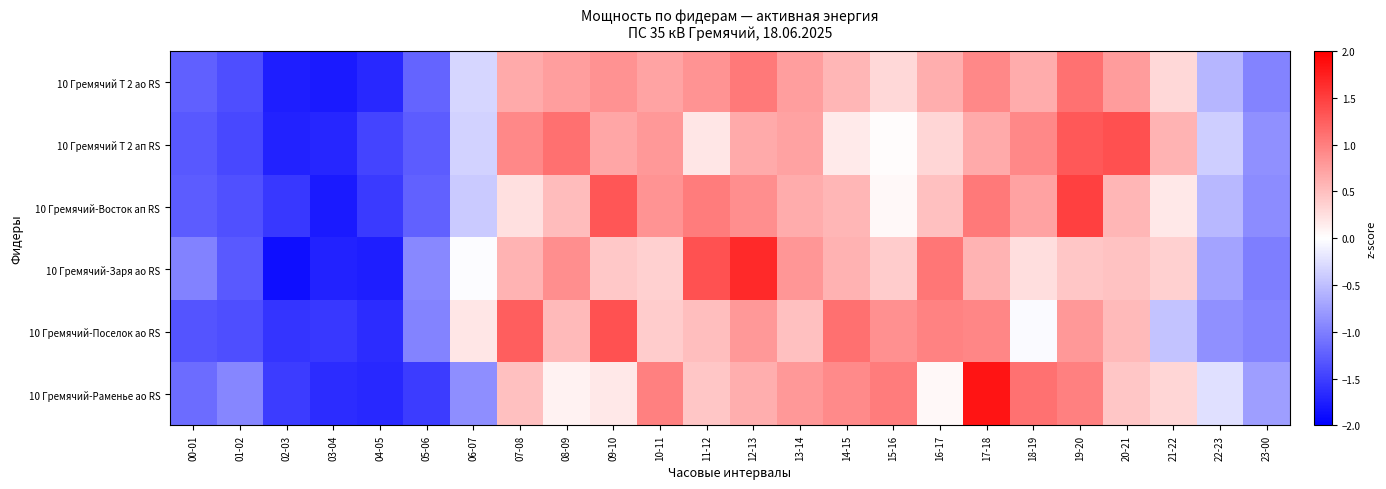

Reading left to right, transcribe all the data shown in this chart.

10 Гремячий Т 2 ао RS: 00-01=-1.2	01-02=-1.4	02-03=-1.8	03-04=-1.8	04-05=-1.7	05-06=-1.2	06-07=-0.3	07-08=0.7	08-09=0.8	09-10=0.9	10-11=0.7	11-12=0.8	12-13=1.0	13-14=0.8	14-15=0.6	15-16=0.3	16-17=0.6	17-18=0.9	18-19=0.7	19-20=1.1	20-21=0.8	21-22=0.3	22-23=-0.6	23-00=-1.0
10 Гремячий Т 2 ап RS: 00-01=-1.3	01-02=-1.4	02-03=-1.7	03-04=-1.7	04-05=-1.5	05-06=-1.3	06-07=-0.3	07-08=0.9	08-09=1.1	09-10=0.7	10-11=0.8	11-12=0.2	12-13=0.7	13-14=0.7	14-15=0.2	15-16=0.0	16-17=0.3	17-18=0.7	18-19=0.9	19-20=1.3	20-21=1.4	21-22=0.6	22-23=-0.4	23-00=-0.9
10 Гремячий-Восток ап RS: 00-01=-1.3	01-02=-1.4	02-03=-1.5	03-04=-1.8	04-05=-1.5	05-06=-1.2	06-07=-0.4	07-08=0.2	08-09=0.5	09-10=1.3	10-11=0.8	11-12=1.0	12-13=0.9	13-14=0.7	14-15=0.6	15-16=0.0	16-17=0.5	17-18=1.0	18-19=0.7	19-20=1.5	20-21=0.6	21-22=0.2	22-23=-0.5	23-00=-0.9
10 Гремячий-Заря ао RS: 00-01=-1.0	01-02=-1.3	02-03=-1.9	03-04=-1.7	04-05=-1.8	05-06=-0.9	06-07=-0.0	07-08=0.6	08-09=0.9	09-10=0.4	10-11=0.4	11-12=1.4	12-13=1.7	13-14=0.8	14-15=0.6	15-16=0.4	16-17=1.1	17-18=0.6	18-19=0.3	19-20=0.5	20-21=0.5	21-22=0.4	22-23=-0.7	23-00=-1.0
10 Гремячий-Поселок ао RS: 00-01=-1.3	01-02=-1.4	02-03=-1.6	03-04=-1.6	04-05=-1.6	05-06=-1.0	06-07=0.2	07-08=1.3	08-09=0.5	09-10=1.3	10-11=0.4	11-12=0.5	12-13=0.8	13-14=0.5	14-15=1.1	15-16=0.9	16-17=1.0	17-18=0.9	18-19=-0.0	19-20=0.8	20-21=0.5	21-22=-0.5	22-23=-0.9	23-00=-1.0
10 Гремячий-Раменье ао RS: 00-01=-1.2	01-02=-0.9	02-03=-1.5	03-04=-1.6	04-05=-1.7	05-06=-1.5	06-07=-0.9	07-08=0.5	08-09=0.1	09-10=0.2	10-11=1.0	11-12=0.4	12-13=0.6	13-14=0.8	14-15=0.9	15-16=1.0	16-17=0.1	17-18=1.8	18-19=1.1	19-20=1.0	20-21=0.4	21-22=0.3	22-23=-0.2	23-00=-0.8